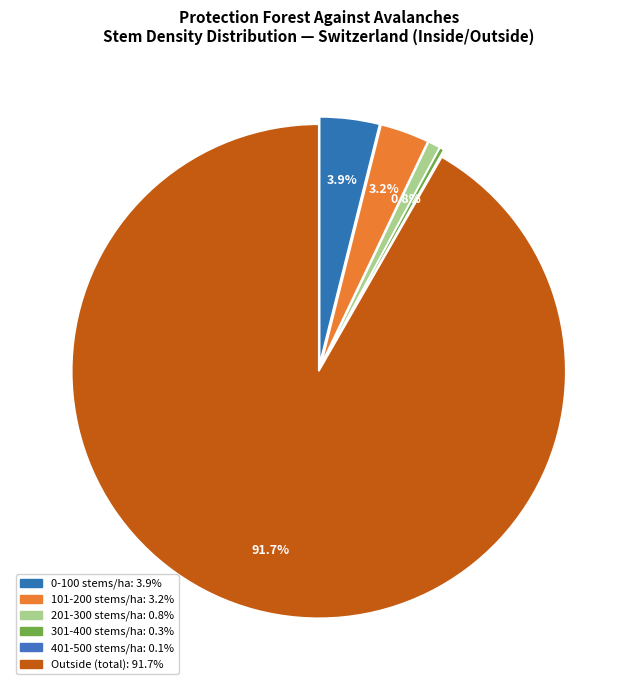

How many segments does this pie chart have?

8